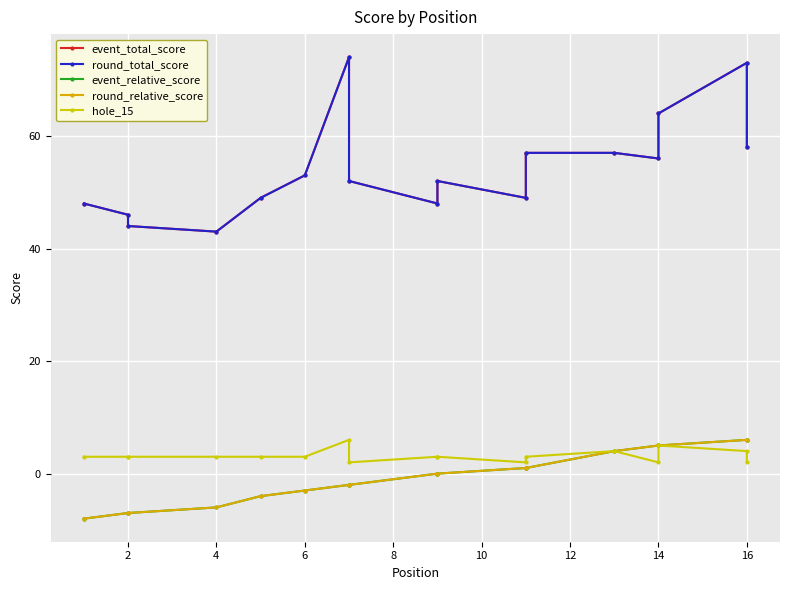

What is the lowest value of the event_total_score series?

43